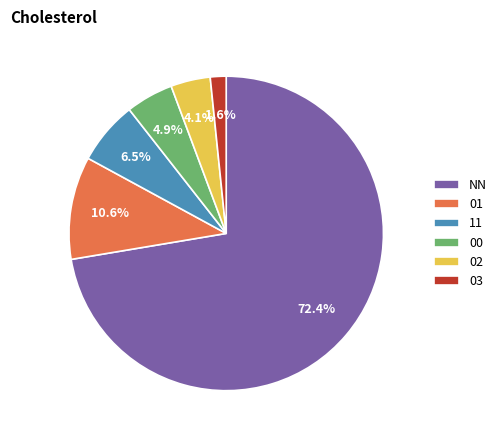

Rank the categories by value from lowest to highest.

03, 02, 00, 11, 01, NN